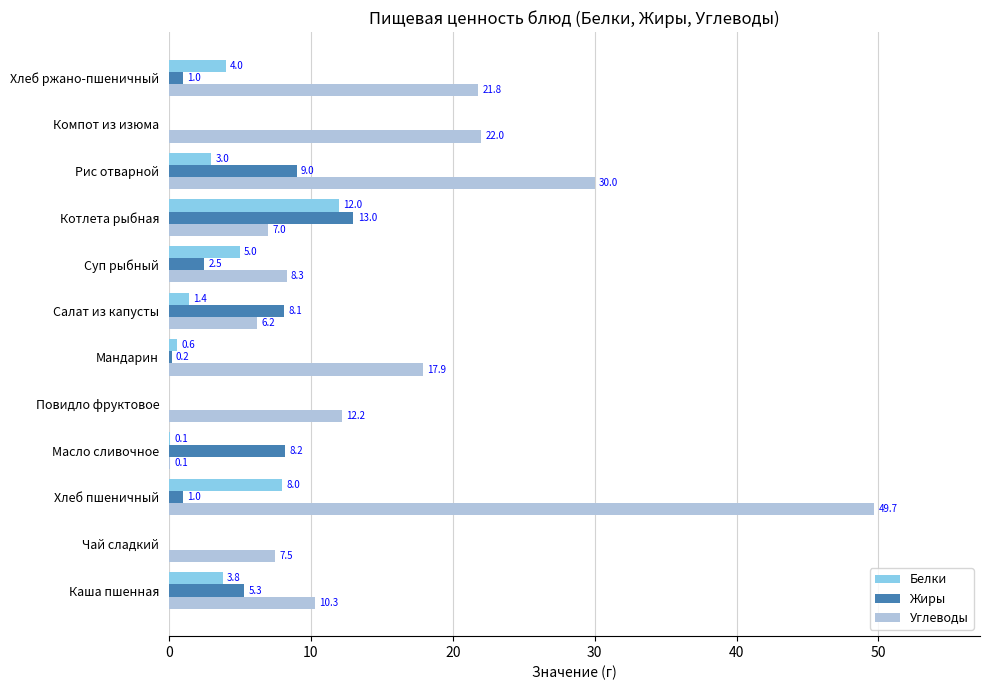

Where is Жиры nearest to the value 6?

Каша пшенная